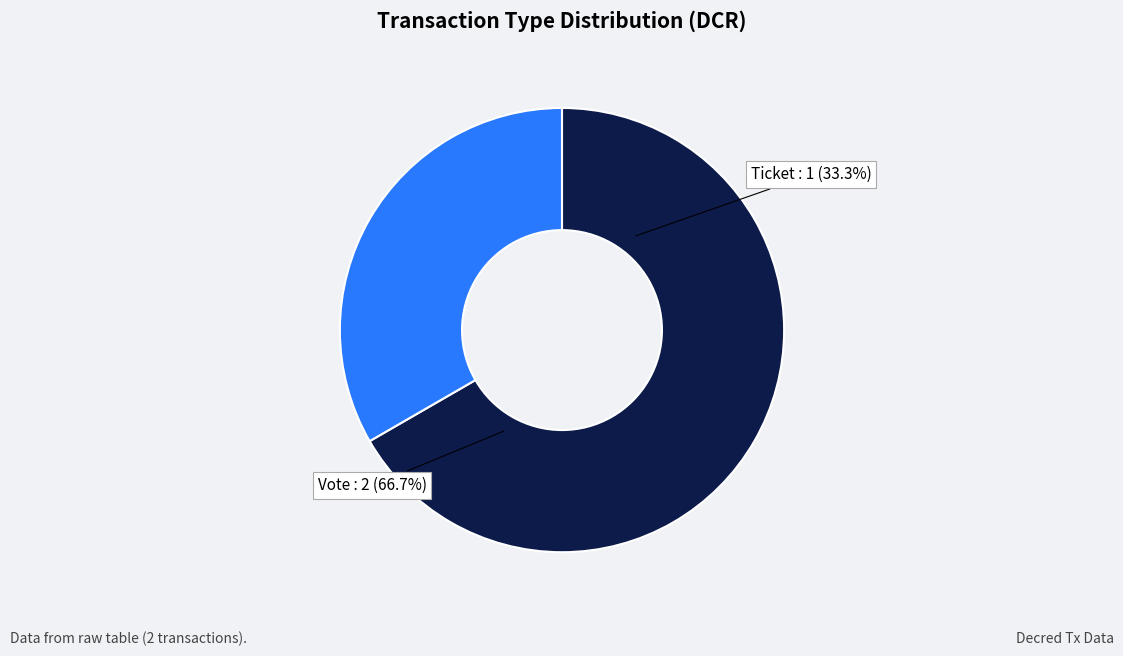

Rank the categories by value from highest to lowest.

Vote, Ticket